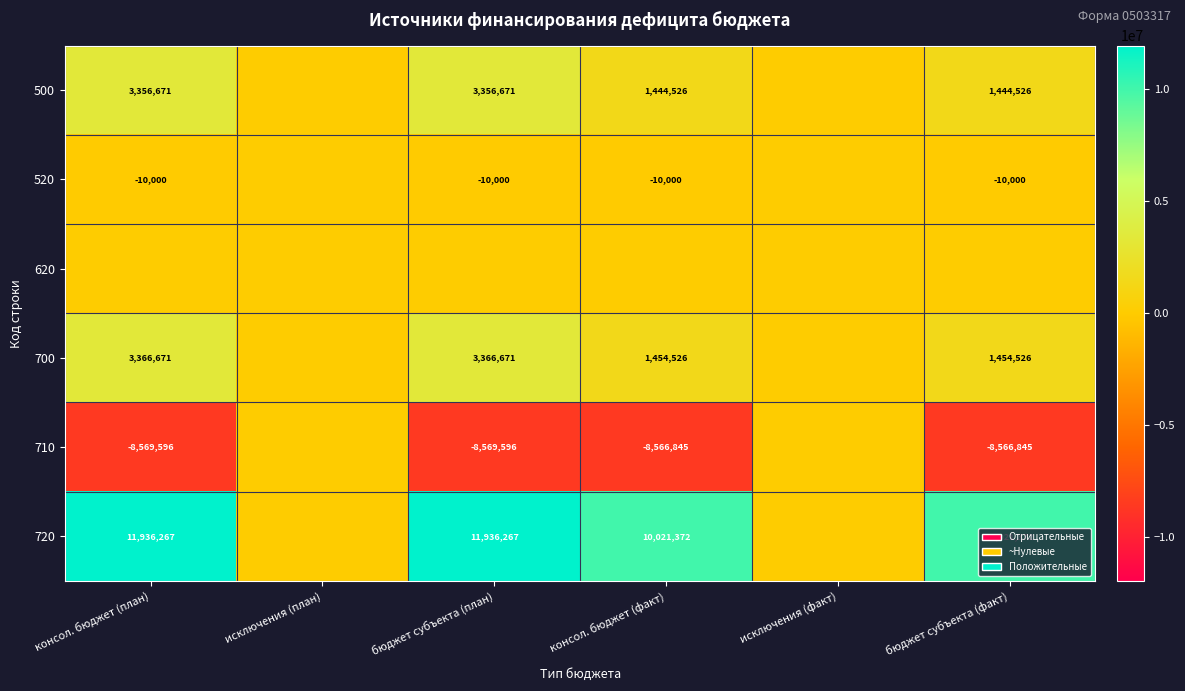

What is the sum of the 500 values at консол. бюджет (план) and консол. бюджет (факт)?

4801197